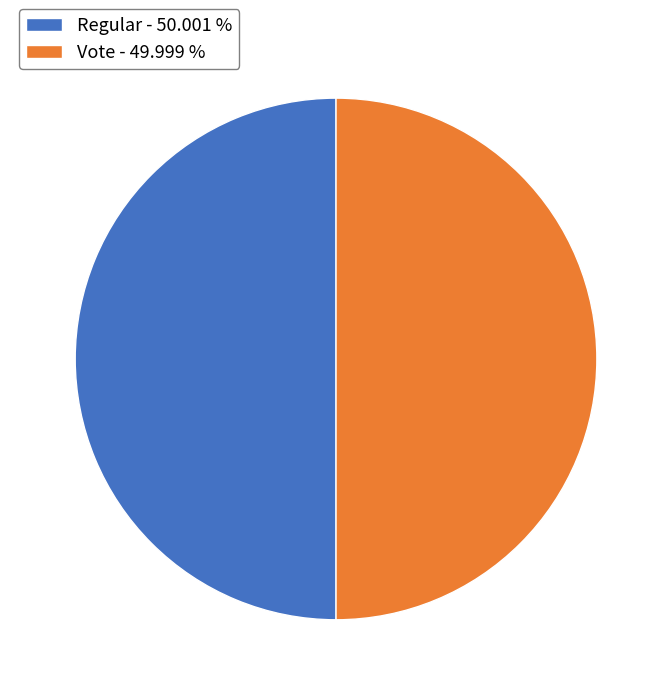

Is the sum of Regular - 50.001 % and Vote - 49.999 % greater than half?

Yes